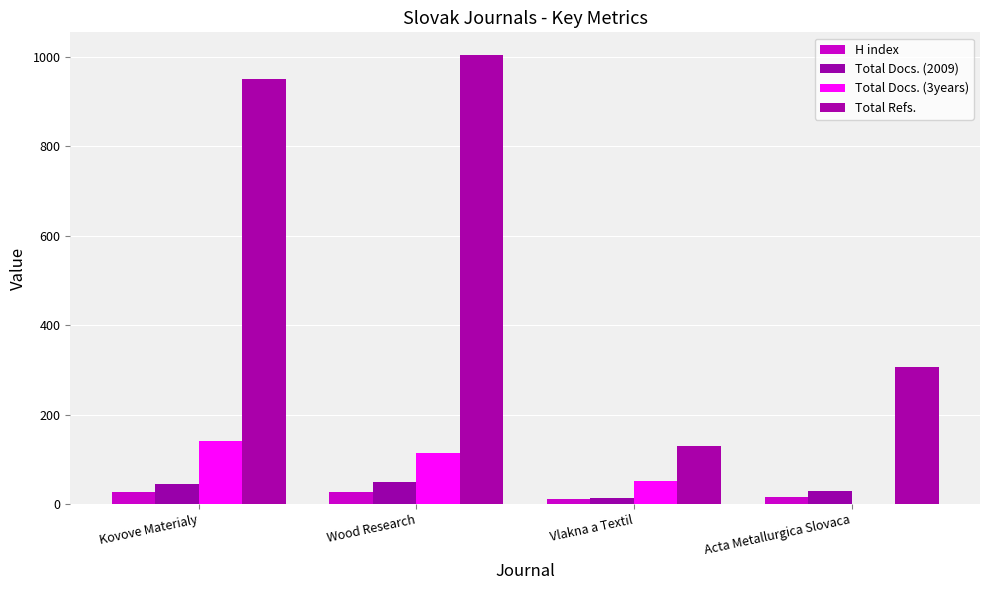

How many Total Docs. (3years) values are between 52 and 142?

3